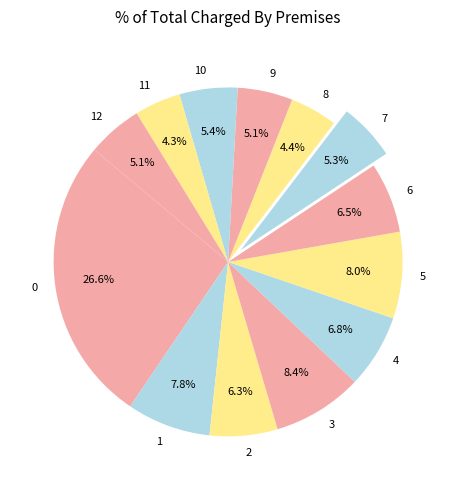

What percentage is the 10 slice, to the nearest percent?

5%